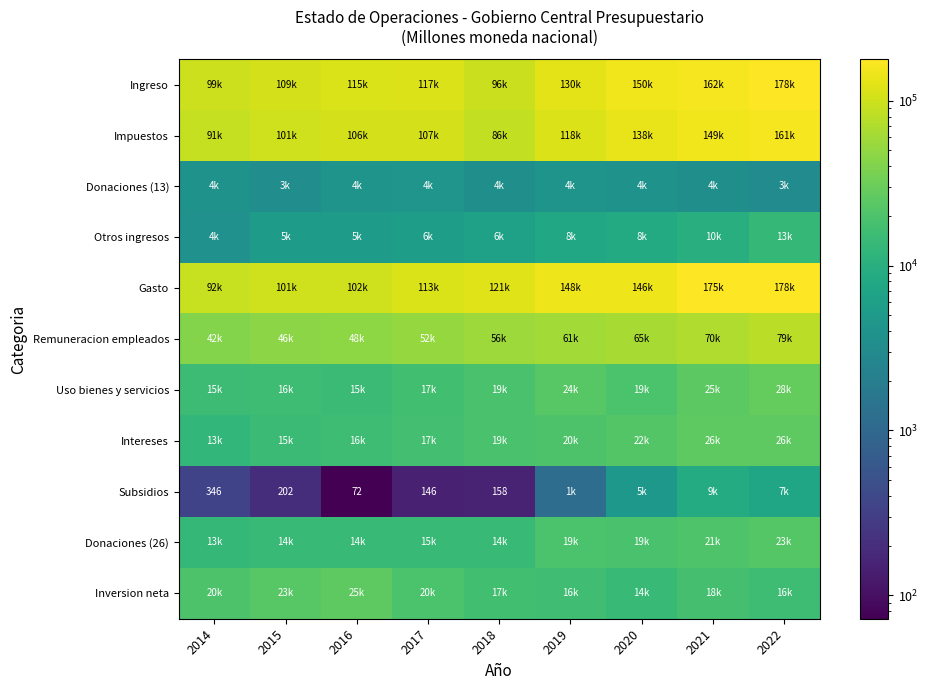

How many categories are shown in the chart?

9